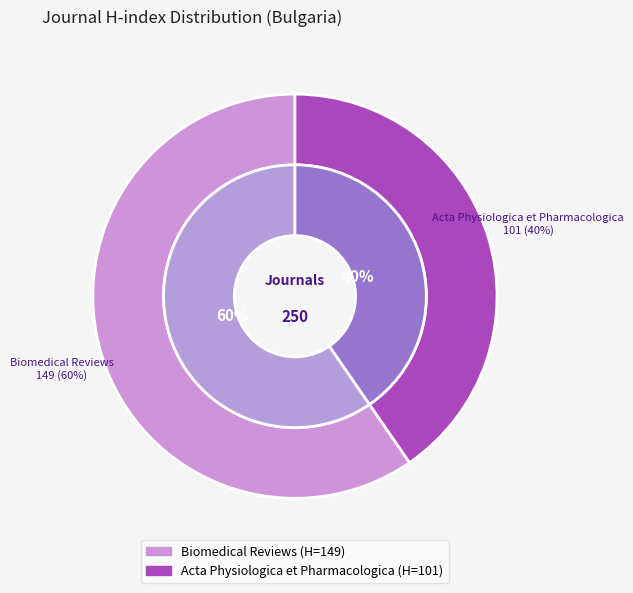

What is the largest slice in the pie chart?

Biomedical Reviews